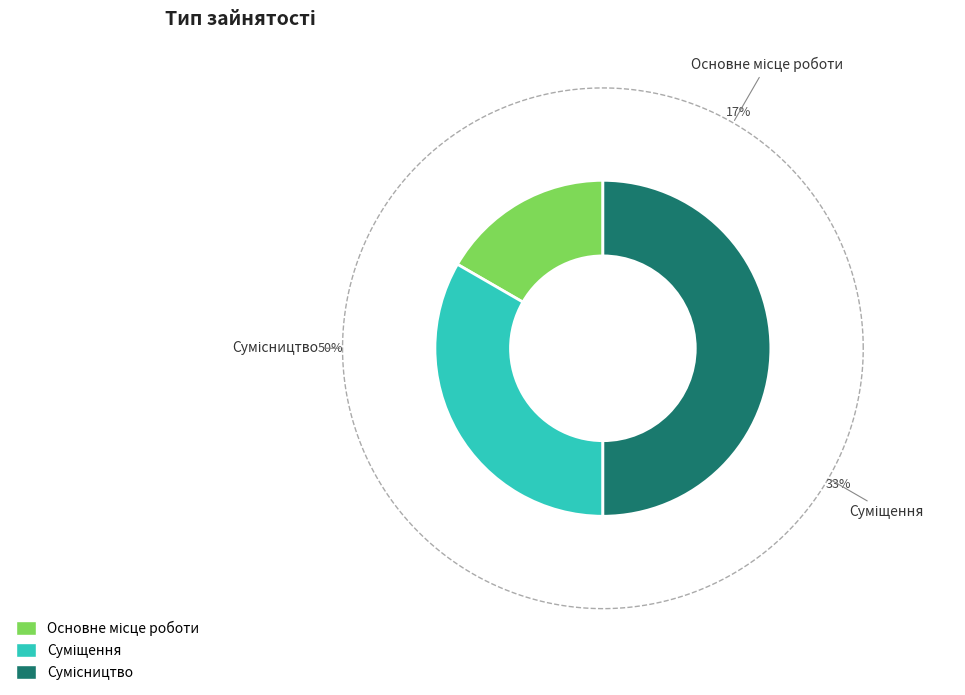

To the nearest percent, what is the combined percentage of Суміщення and Сумісництво?

83%